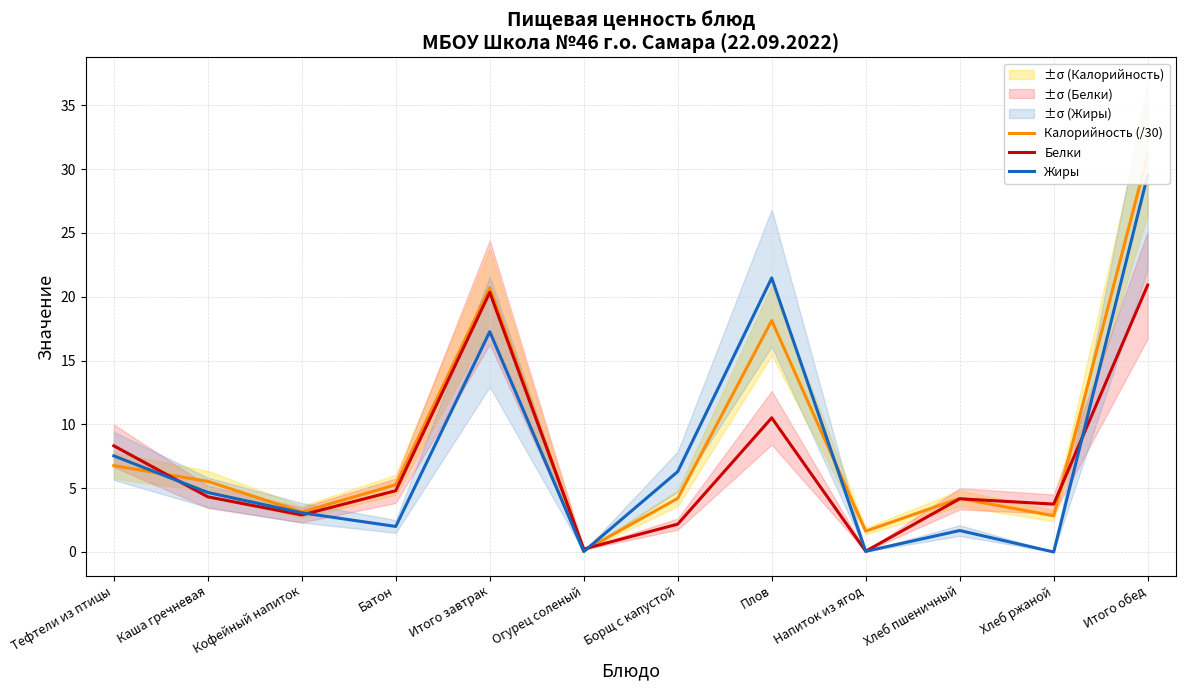

Between Кофейный напиток and Хлеб ржаной, which series saw the biggest shift?

Жиры